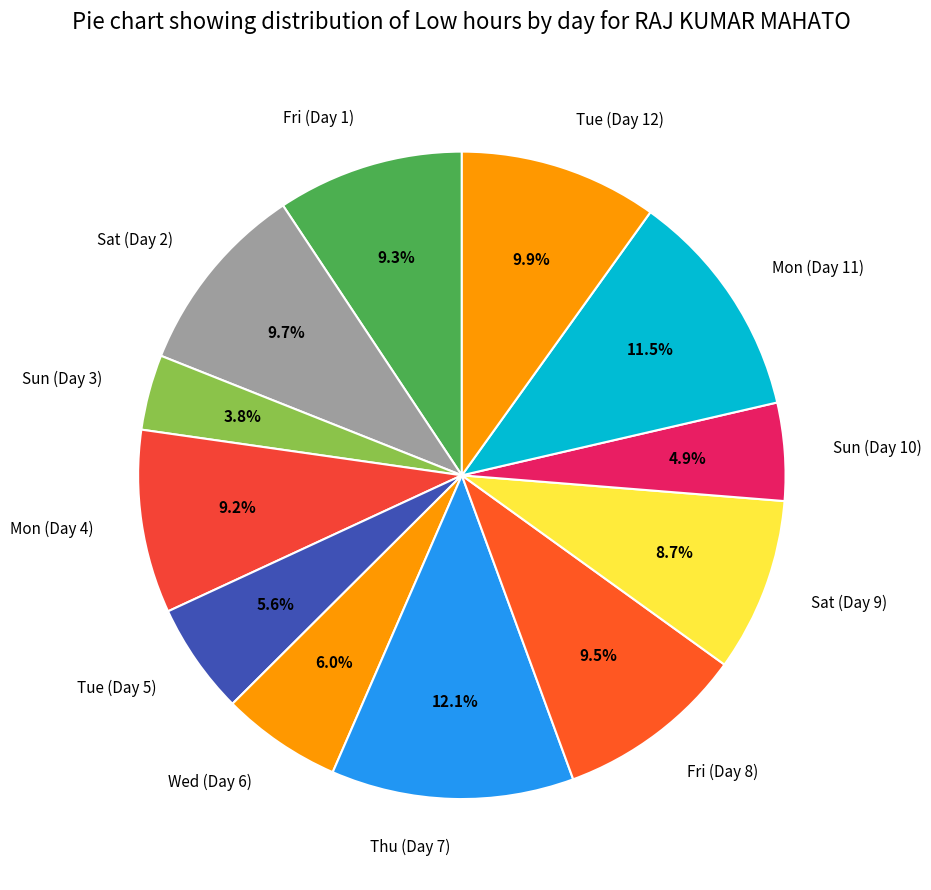

Is there a majority slice in this chart?

No